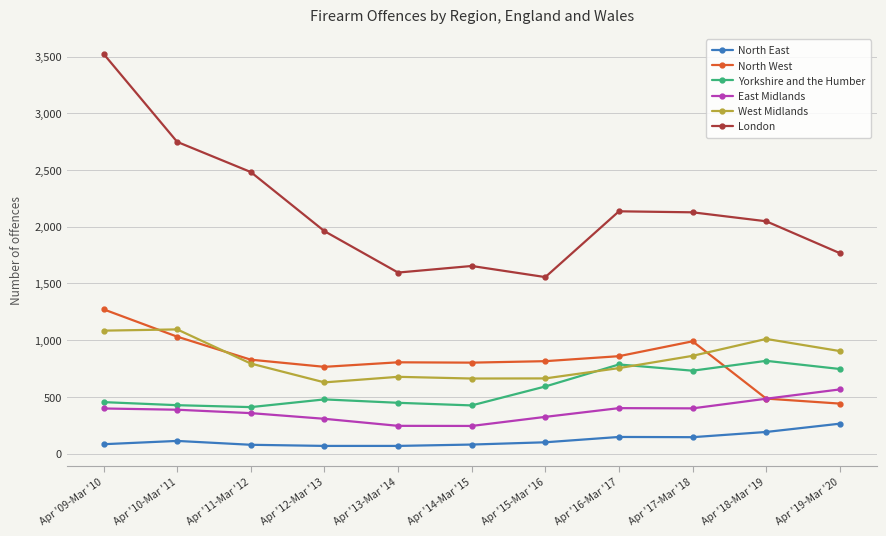

True or false: West Midlands has more than 1 points higher than both neighbors.

True